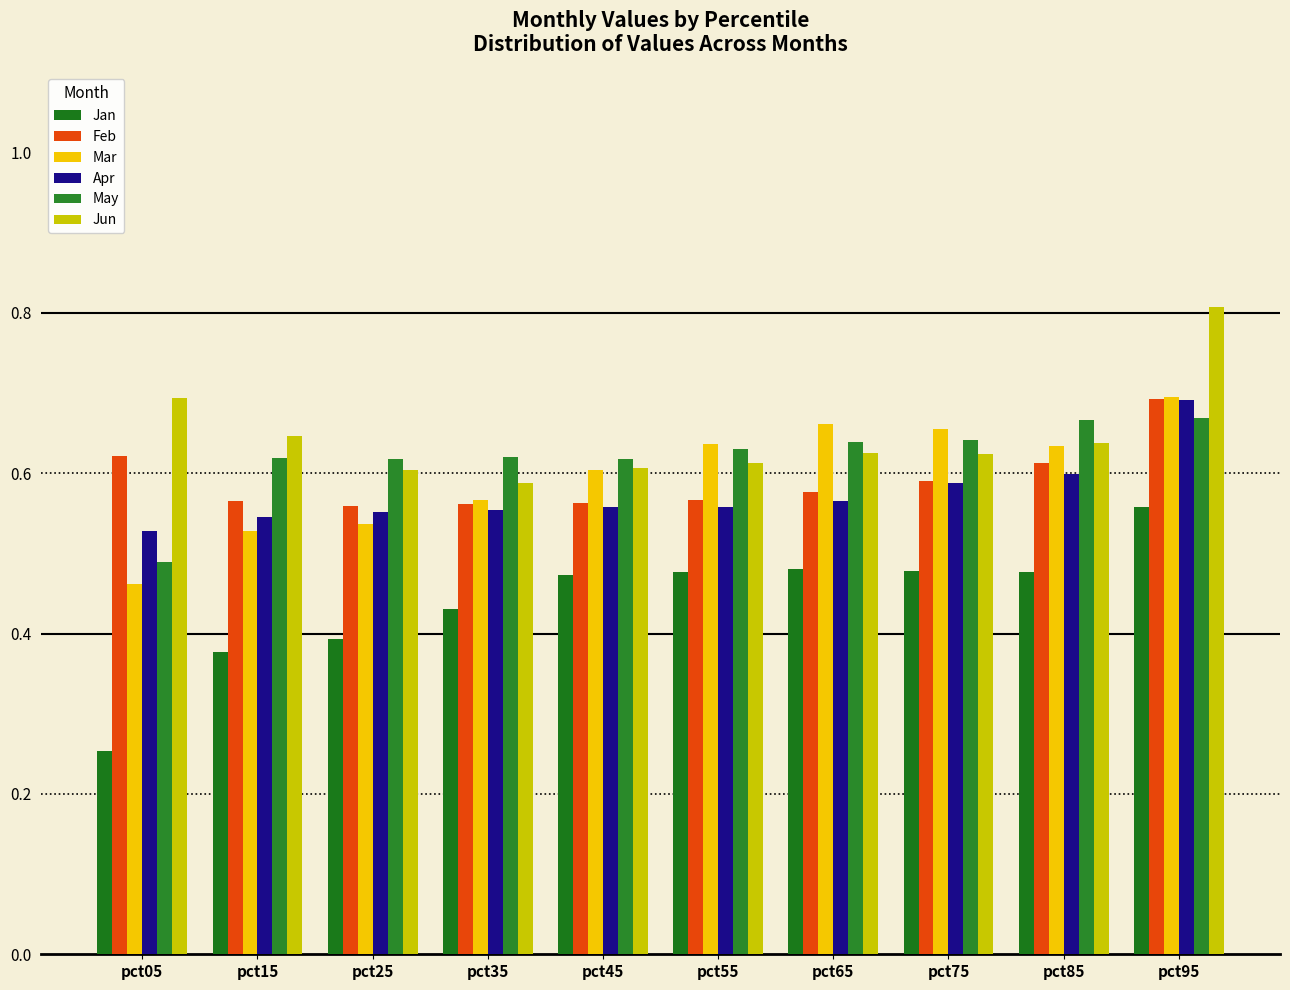

Which series has the largest range (max minus min)?

Jan